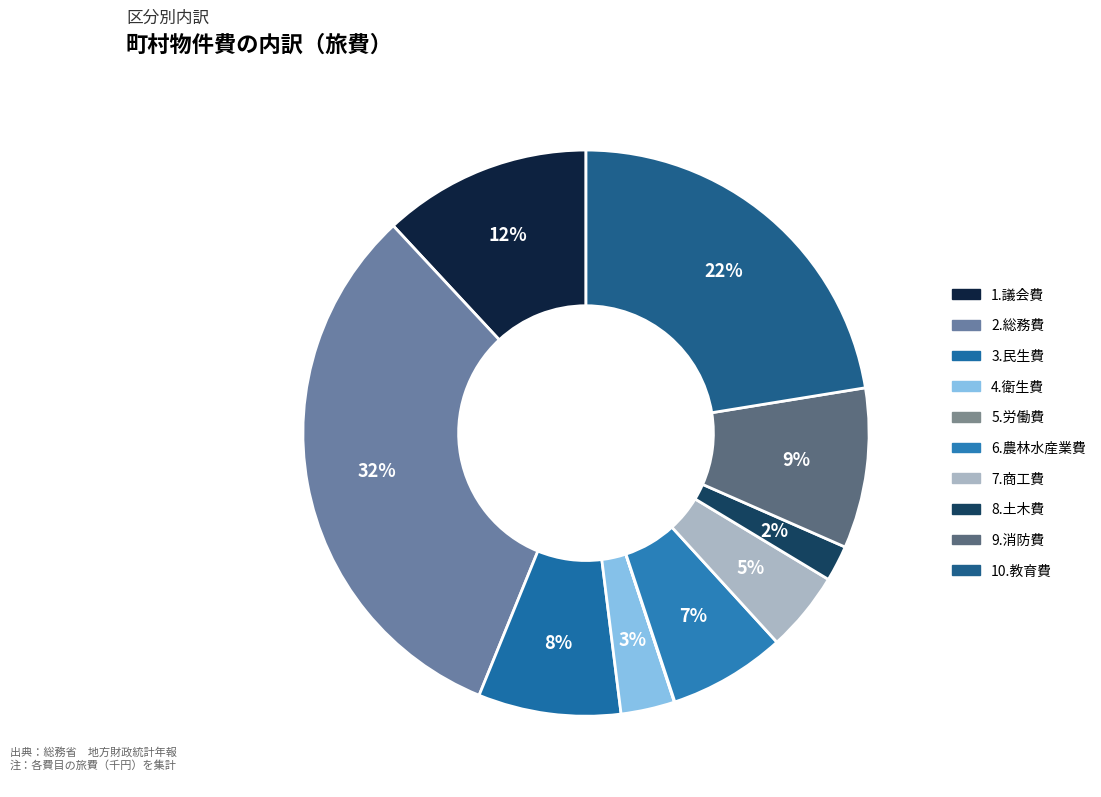

How many segments does this pie chart have?

10